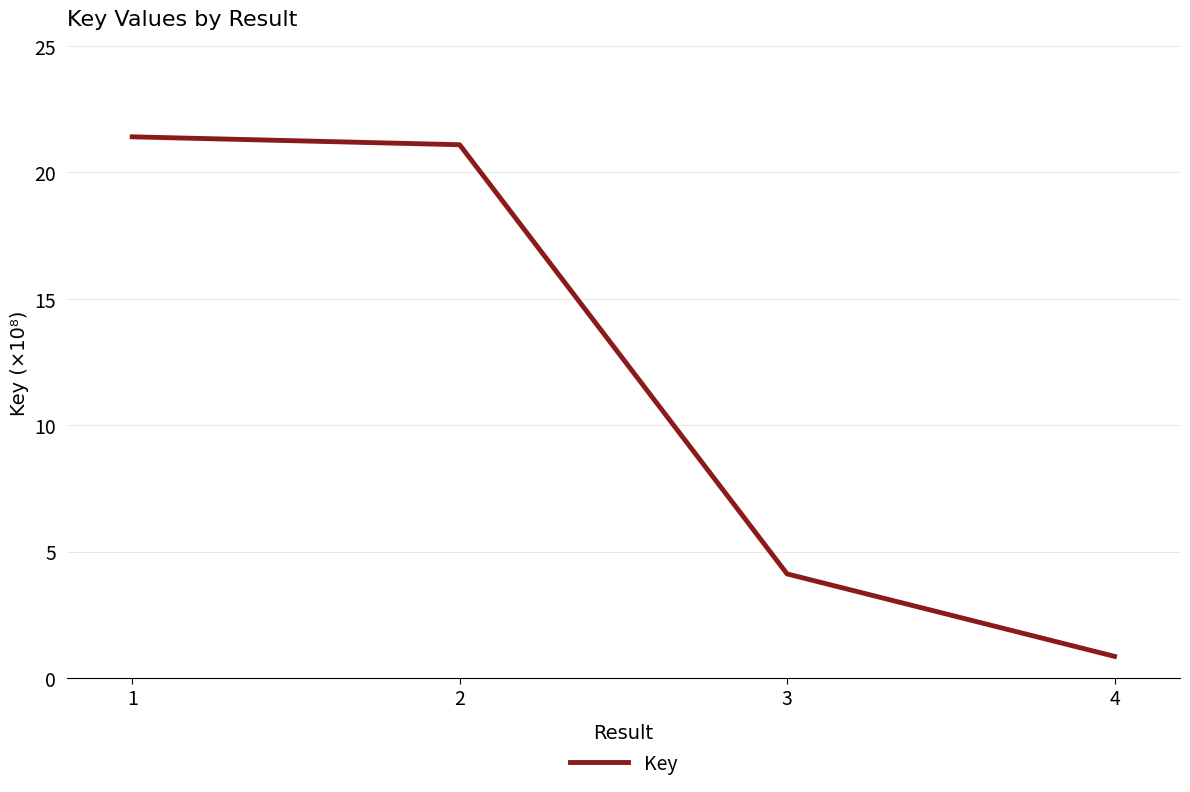

Is this an area chart (filled region under the line)?

No